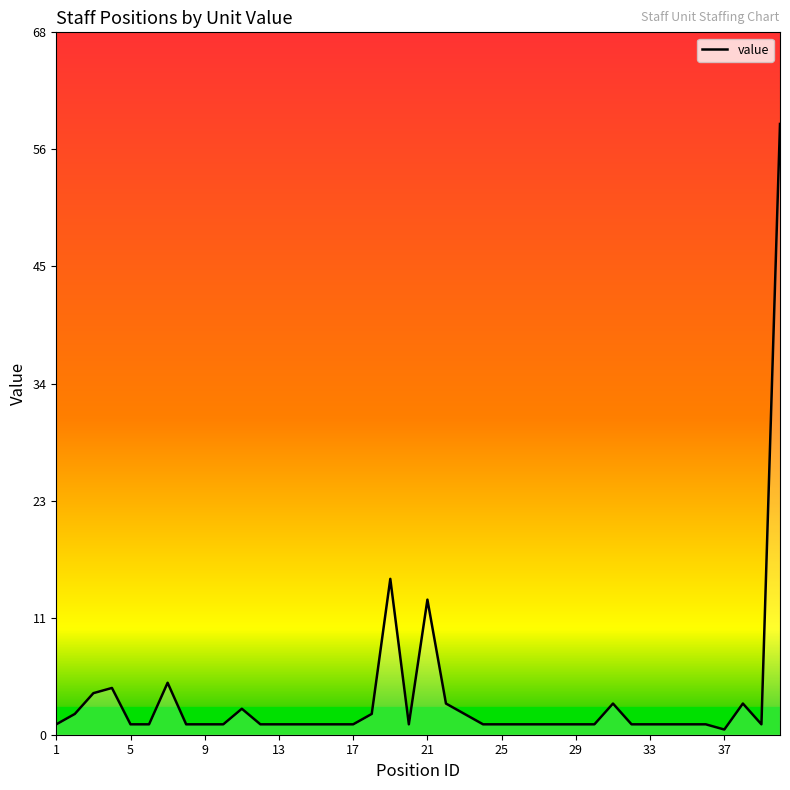

What is the greatest value displayed?

58.8